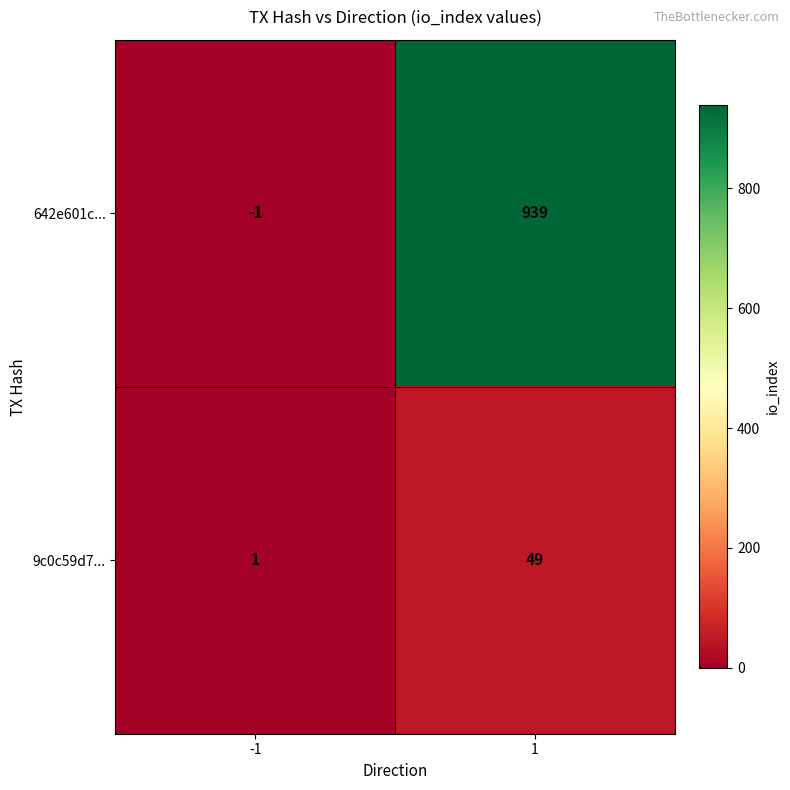

The value of 9c0c59d7... at 1 is 49. True or false?

True